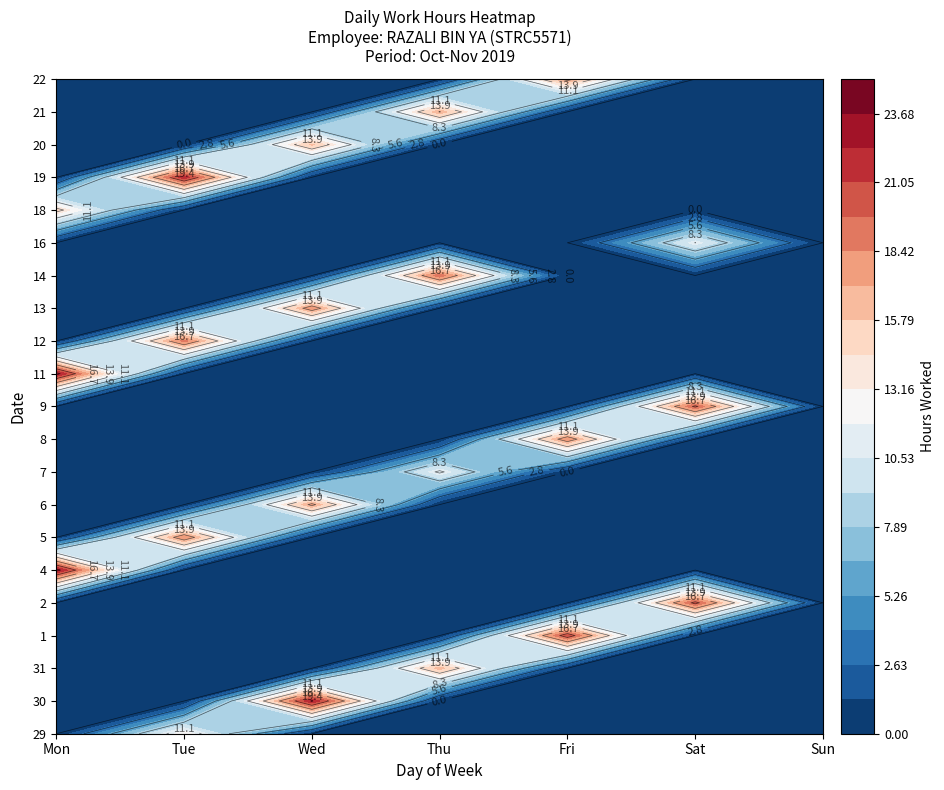

Between Thu and Sat, which series saw the biggest shift?

2